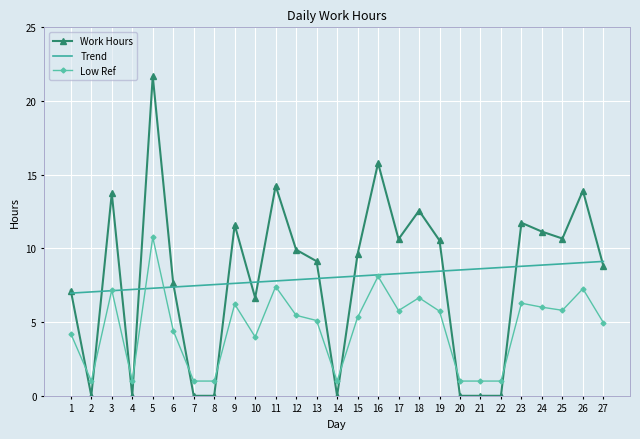

Where is the first local minimum for Work Hours?

2